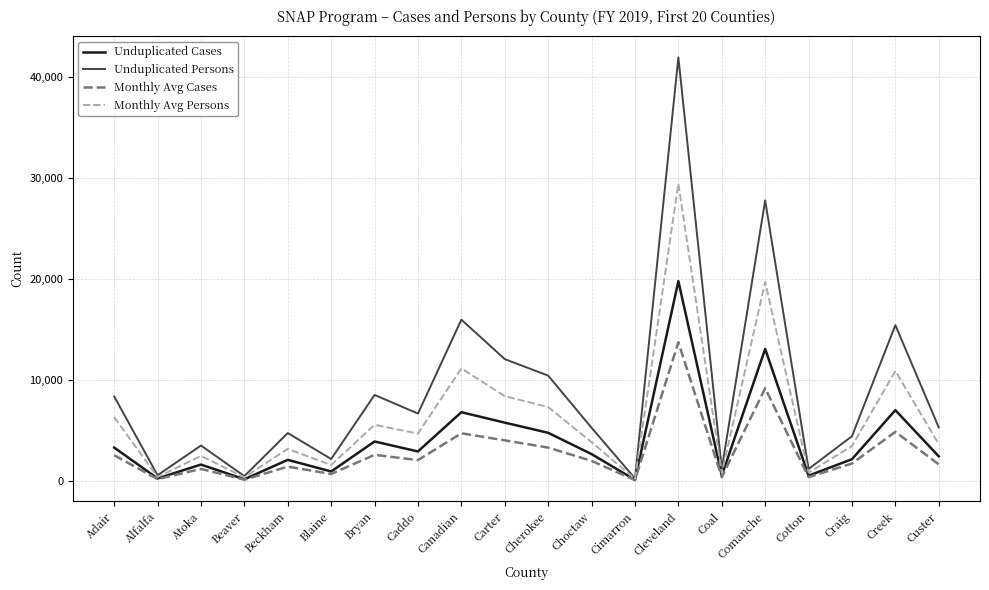

The Unduplicated Cases series shows 673 at Beckham. True or false?

False